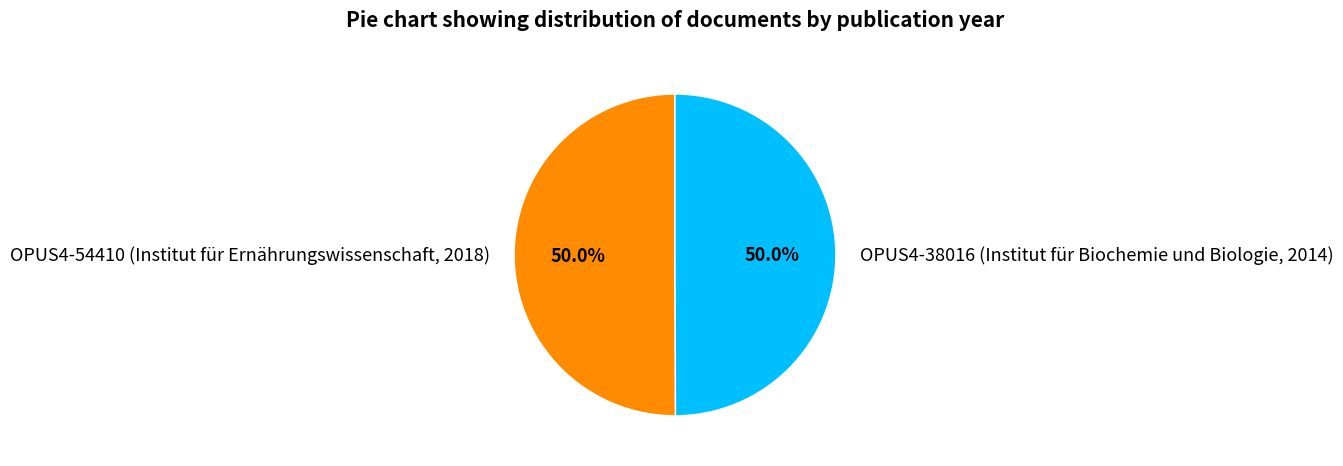

Do OPUS4-38016 (Institut für Biochemie und Biologie, 2014) and OPUS4-54410 (Institut für Ernährungswissenschaft, 2018) together represent more than half of the pie?

Yes